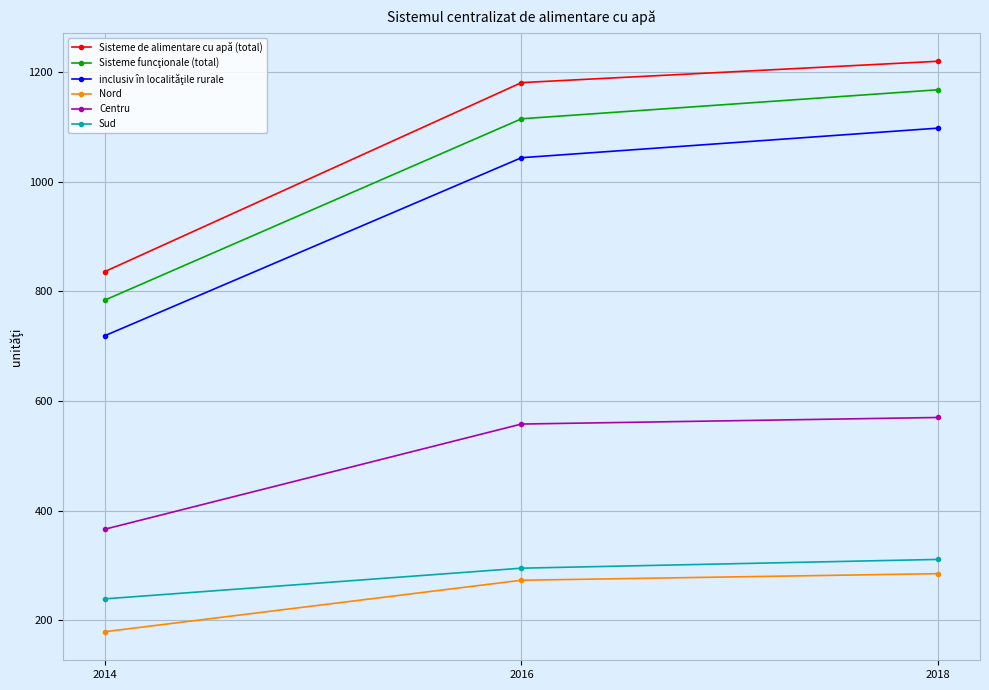

At which category is the sum across all series the highest?

2018